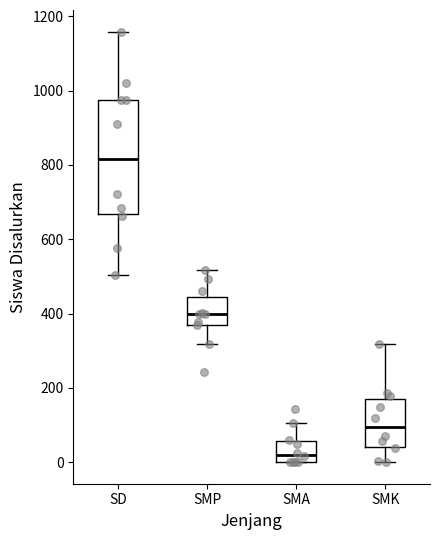

Which box's median line is the highest?

SD